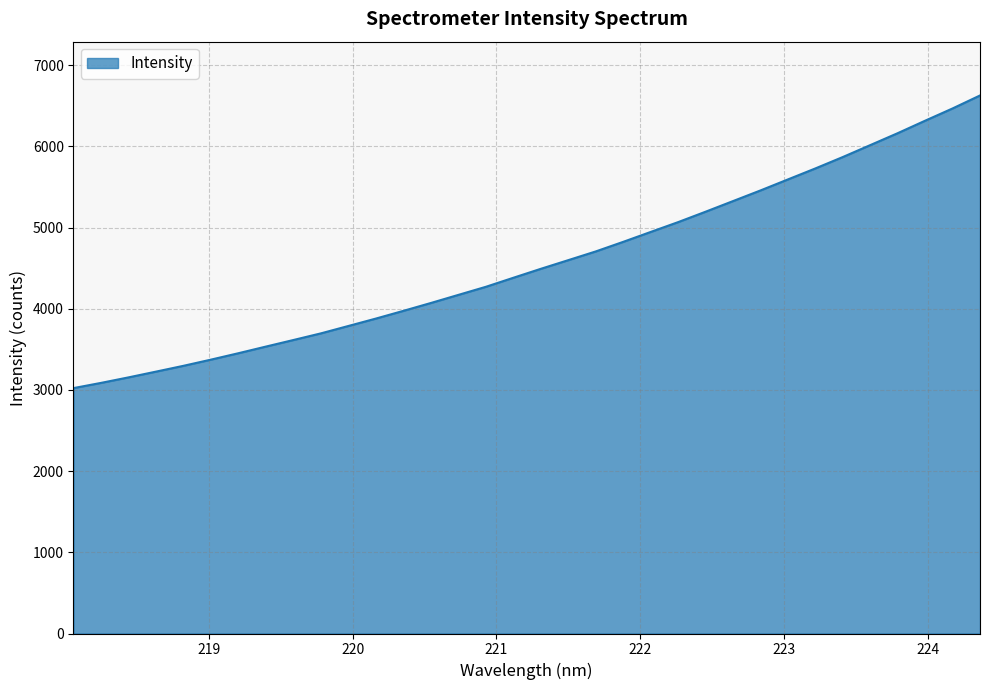

What is the sum of all values?

155370.1